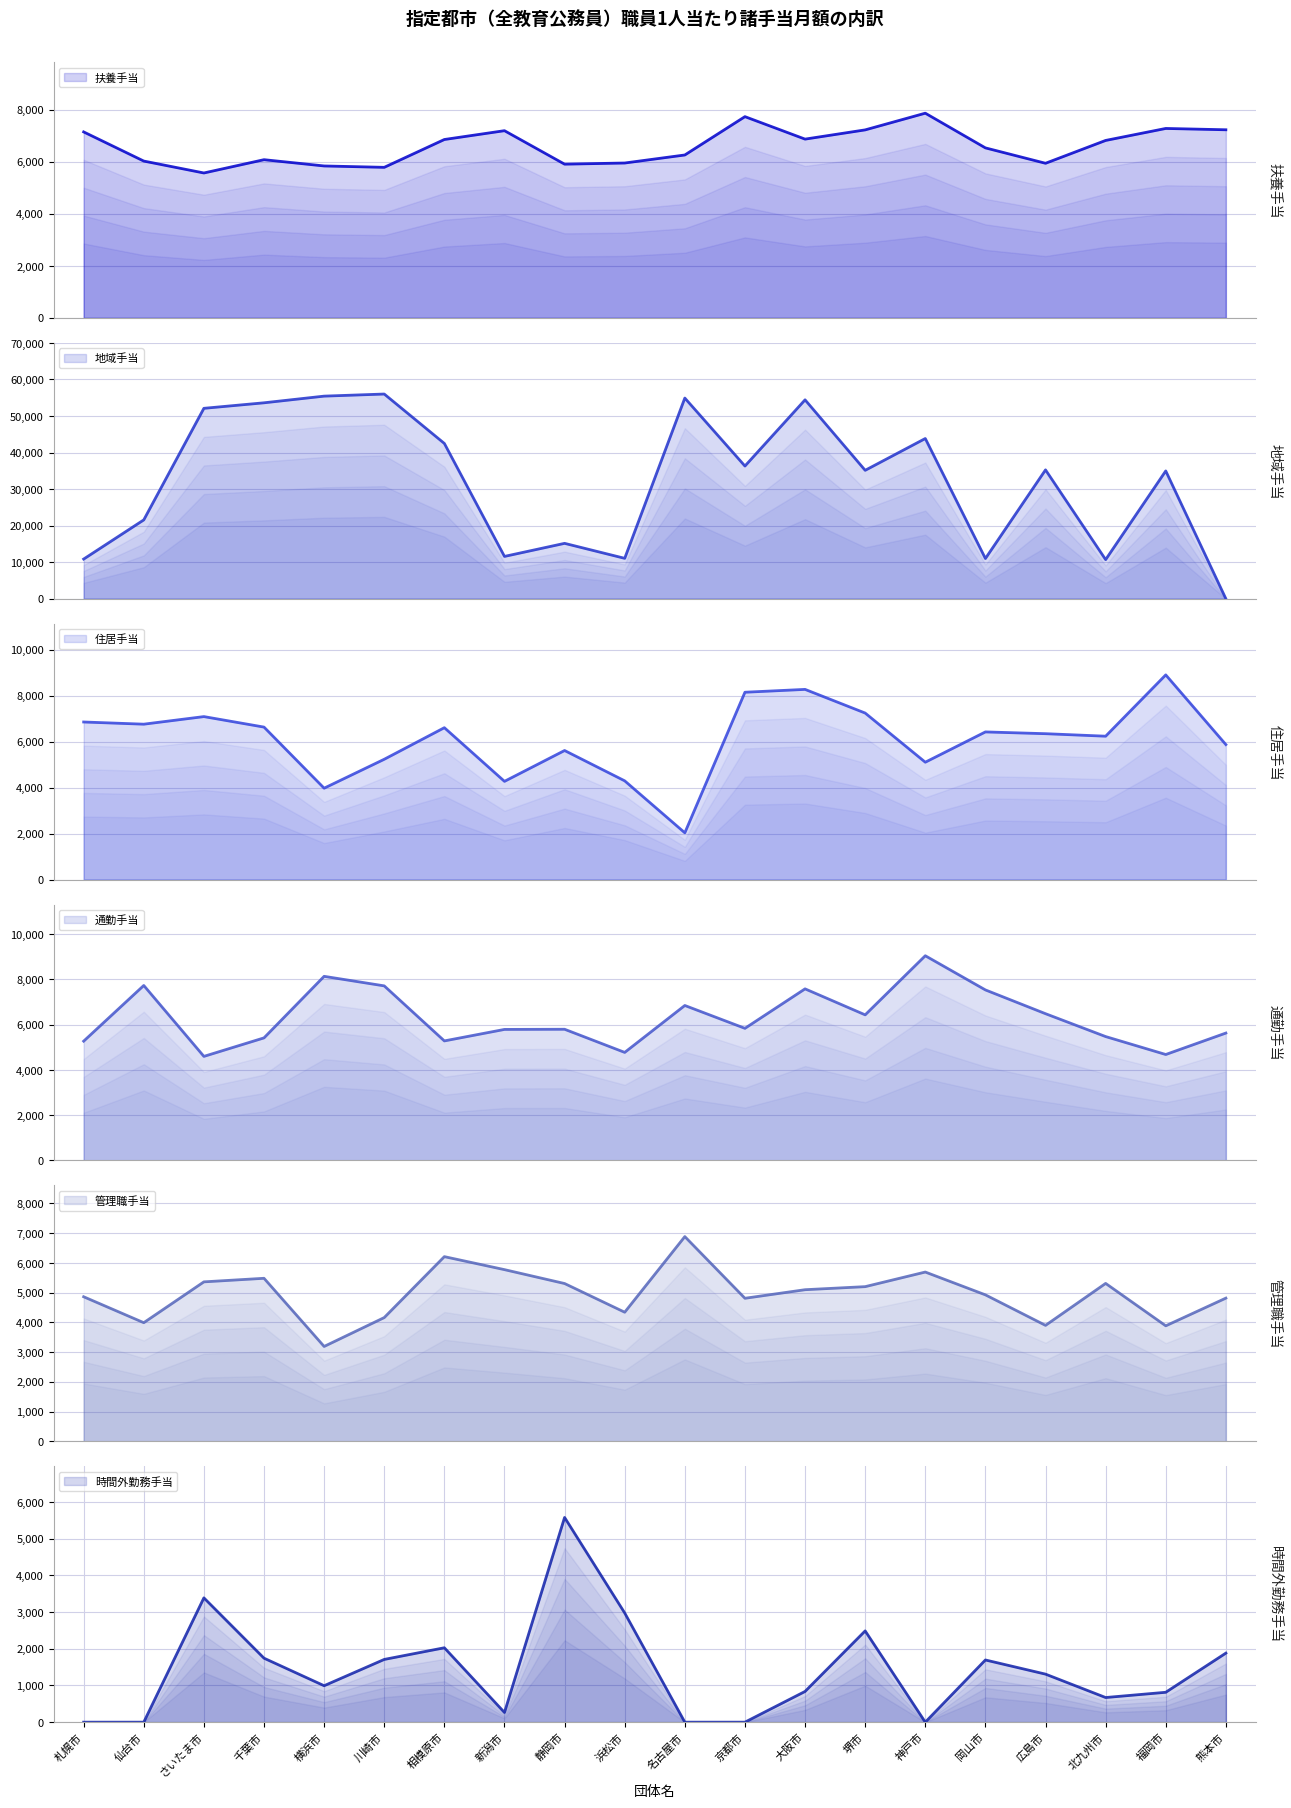

In 管理職手当, how many points are lower than both neighbors (excluding endpoints)?

6